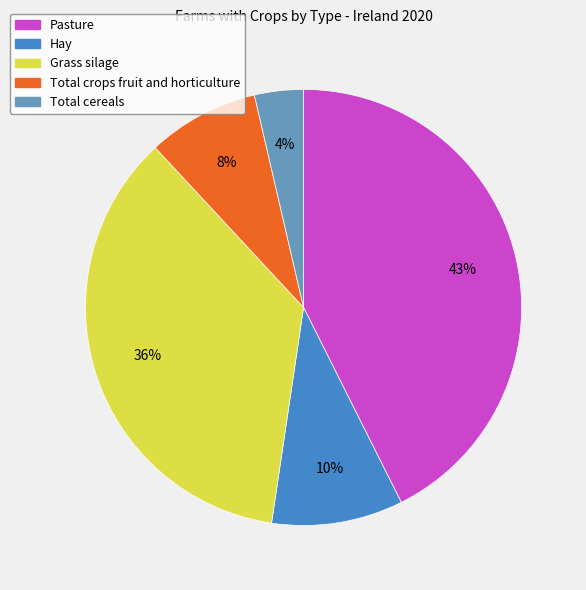

What is the ratio of the value at Total crops fruit and horticulture to the value at Pasture?

0.2